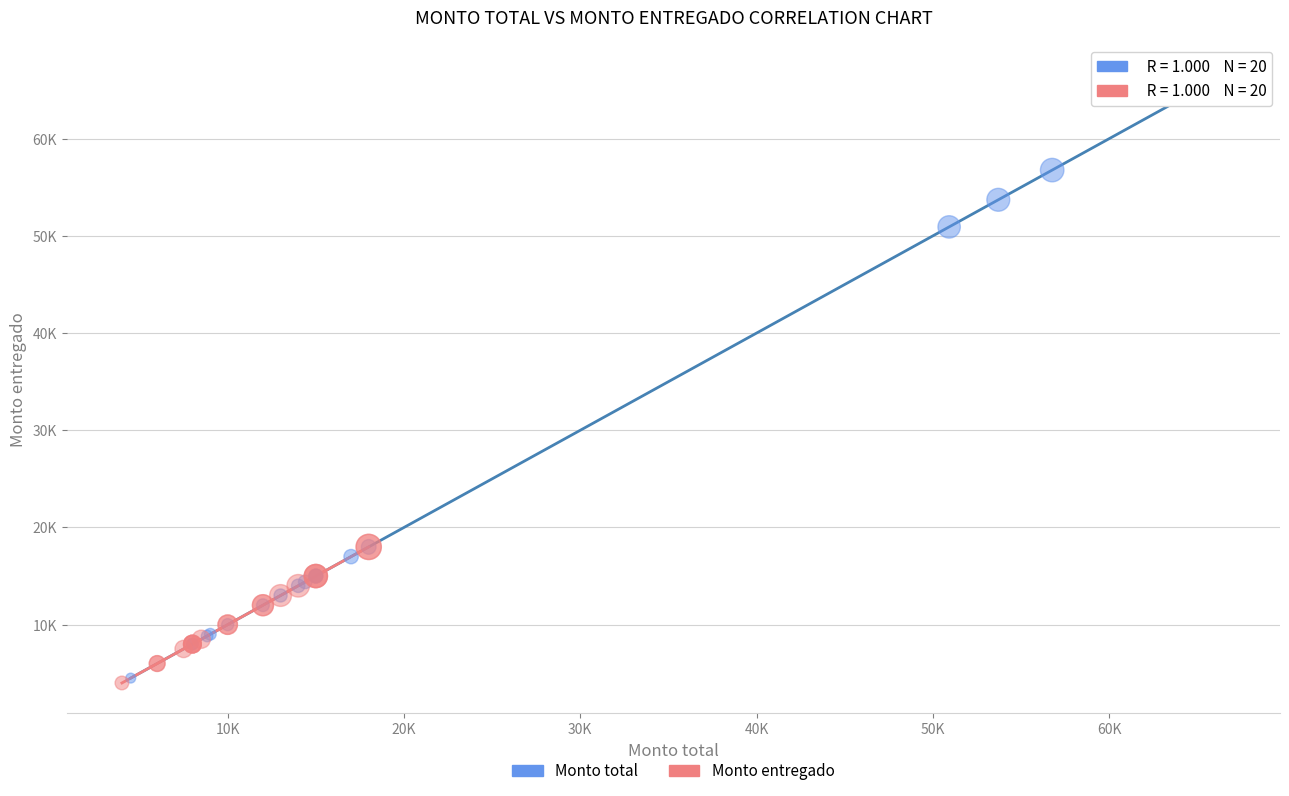

Which series has the largest Y range (max minus min)?

Monto total